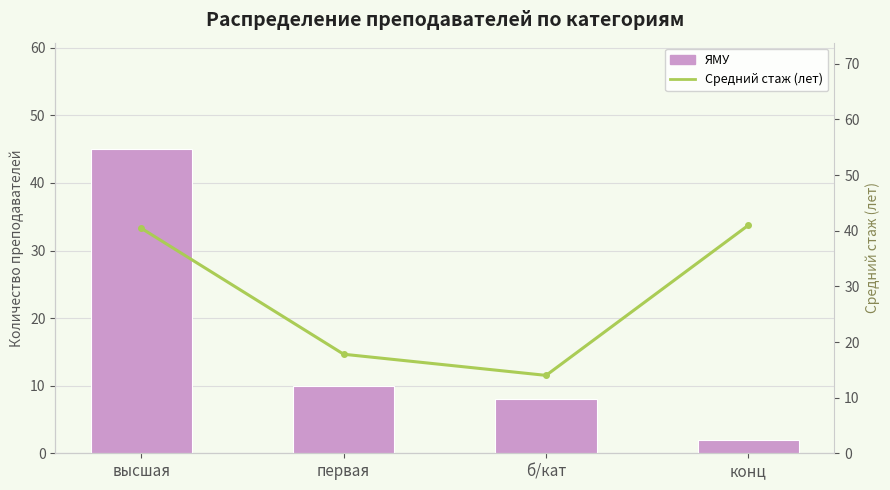

Where does the Средний стаж (лет) series first go above 40?

высшая